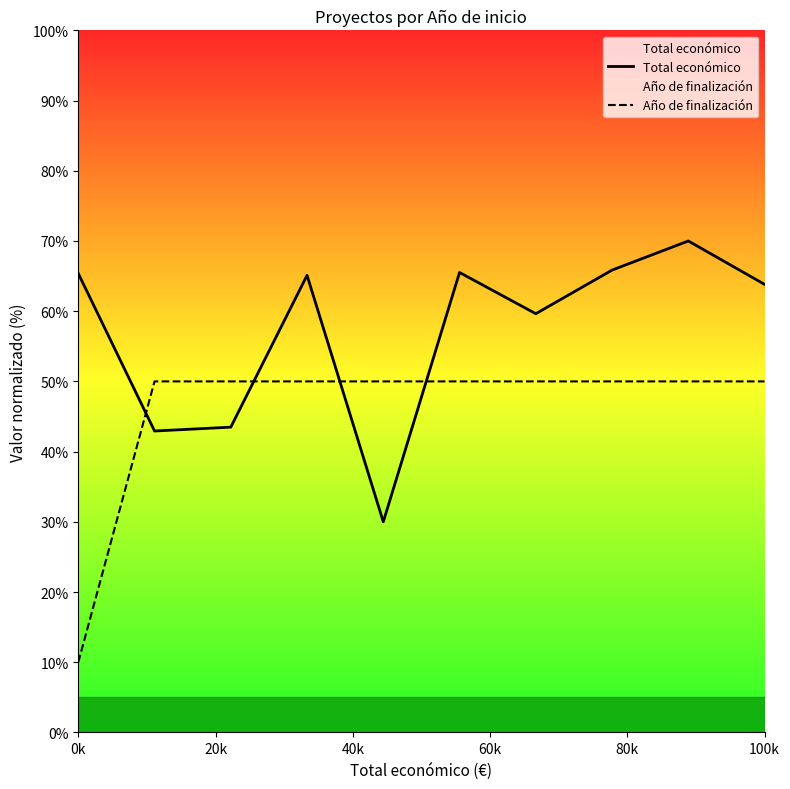

Does the chart display data point markers on the line(s)?

No